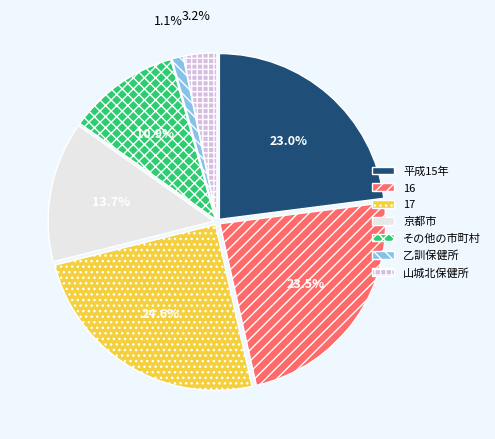

Which category has the smallest portion of the pie?

乙訓保健所